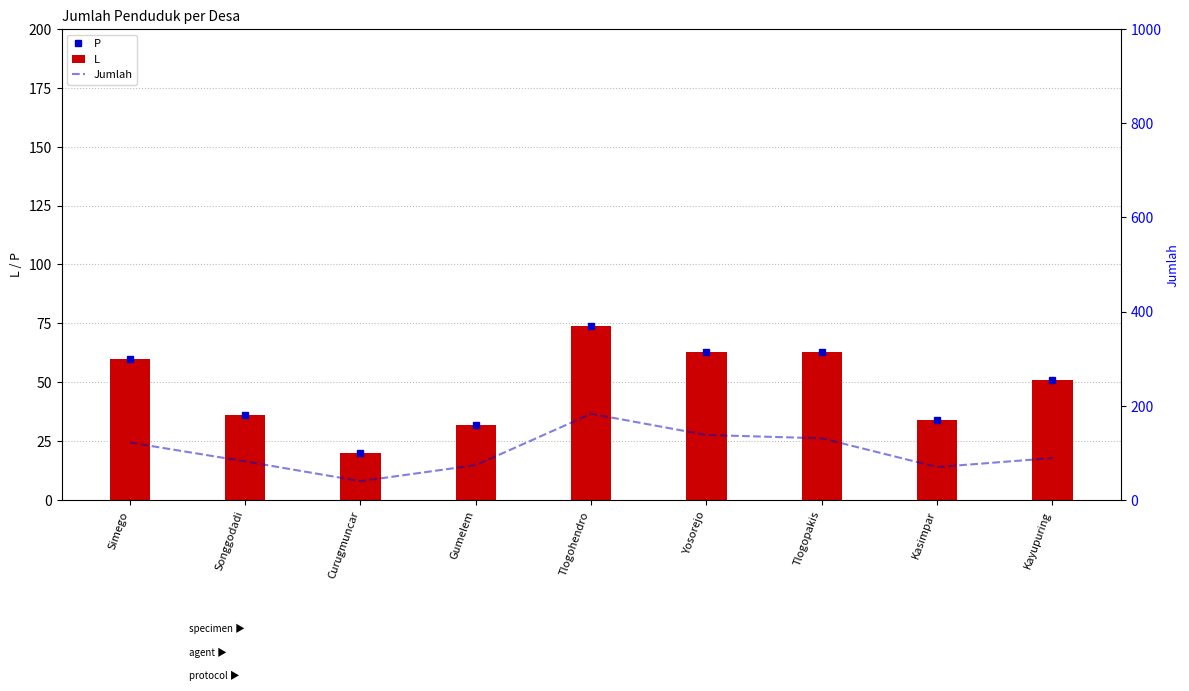

How many data points in Jumlah are above 89?

4